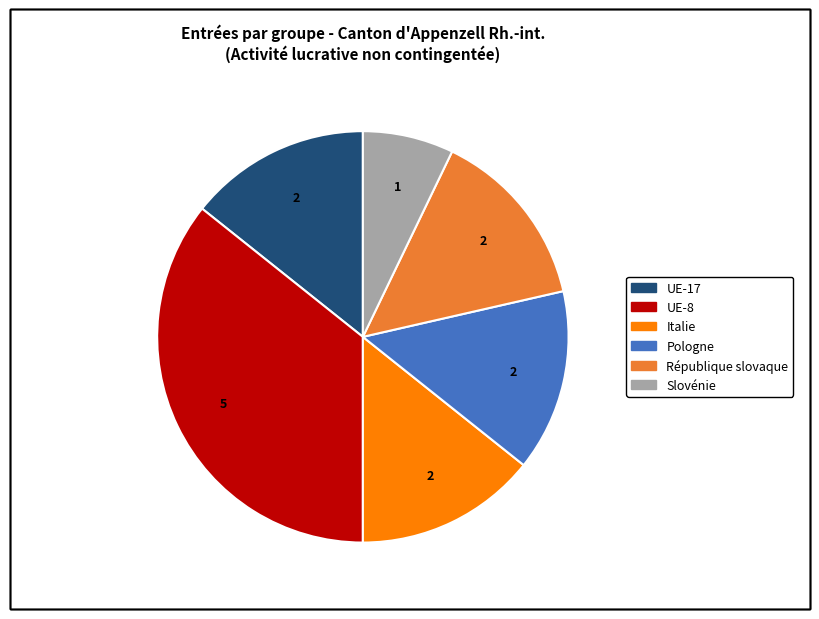

Is there any slice that represents more than half of the pie?

No